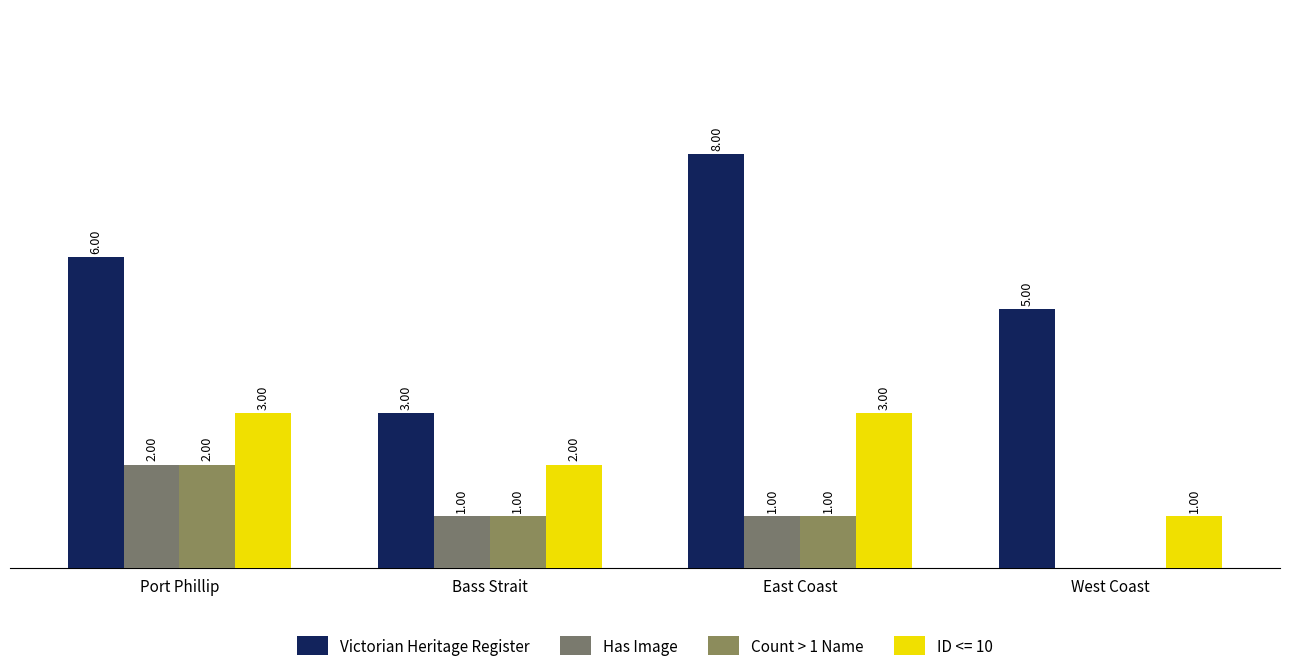

Read the Has Image value at East Coast.

1